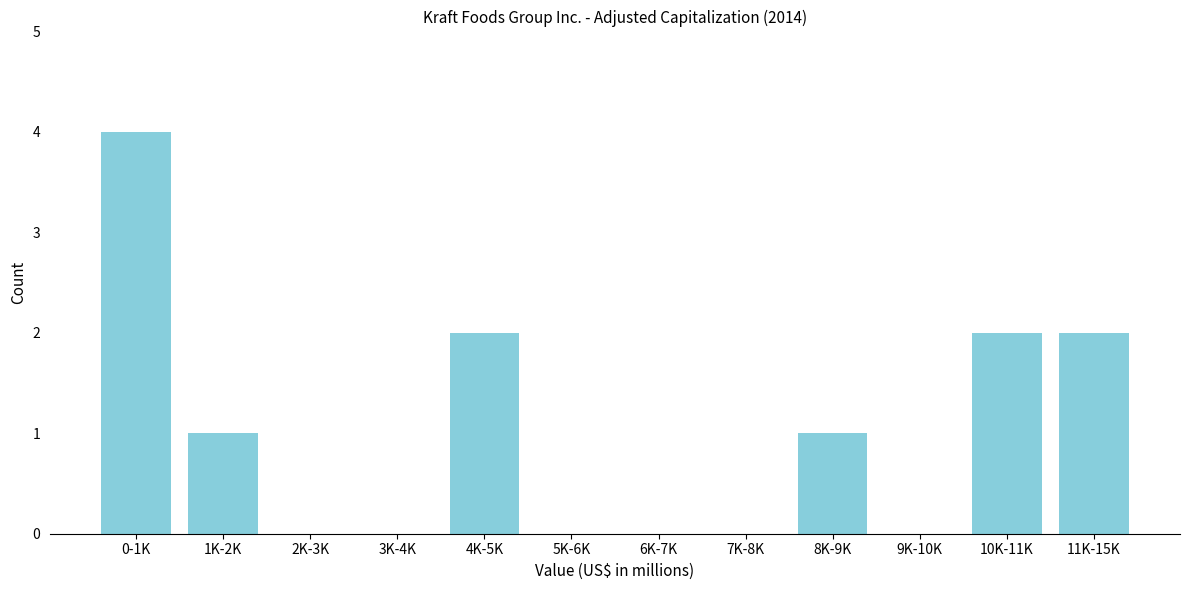

Reading right to left, transcribe all the data shown in this chart.

11K-15K=2	10K-11K=2	9K-10K=0	8K-9K=1	7K-8K=0	6K-7K=0	5K-6K=0	4K-5K=2	3K-4K=0	2K-3K=0	1K-2K=1	0-1K=4